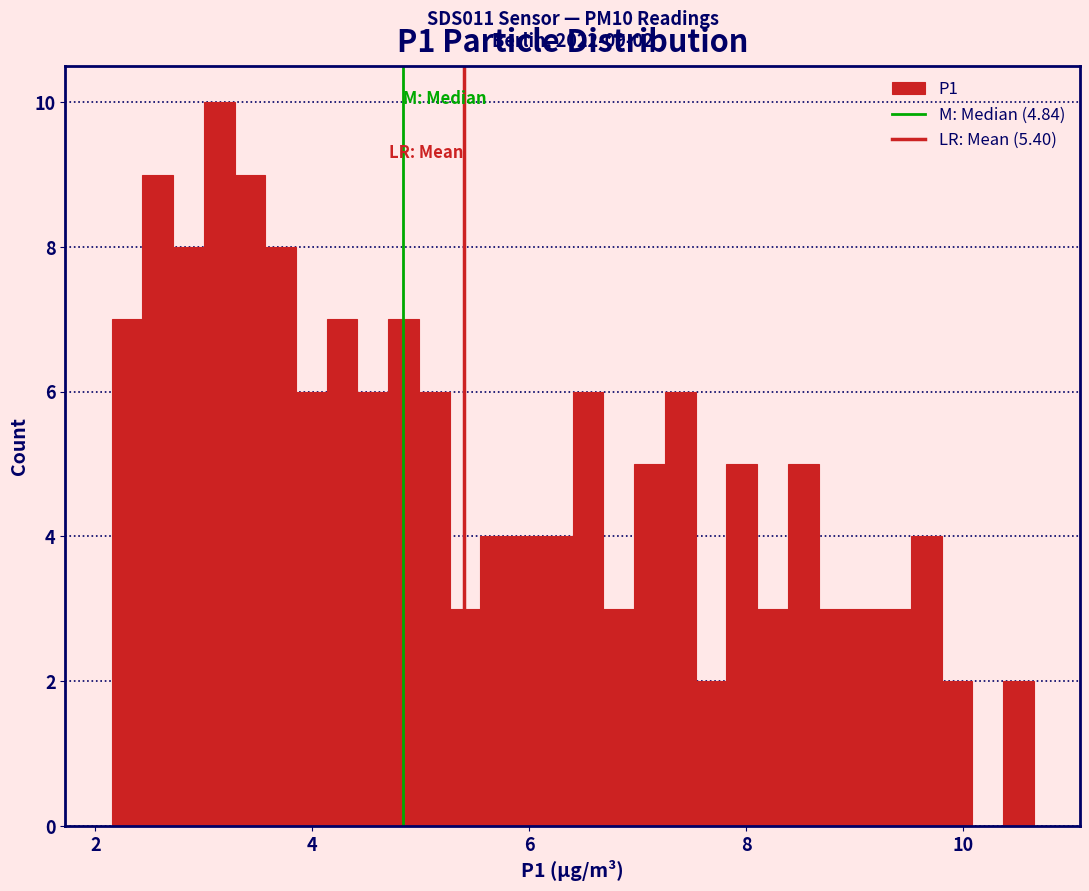

Around what value on the x-axis is the tallest bar? Give the approximate position of its centre, as read against the axis.

3.2